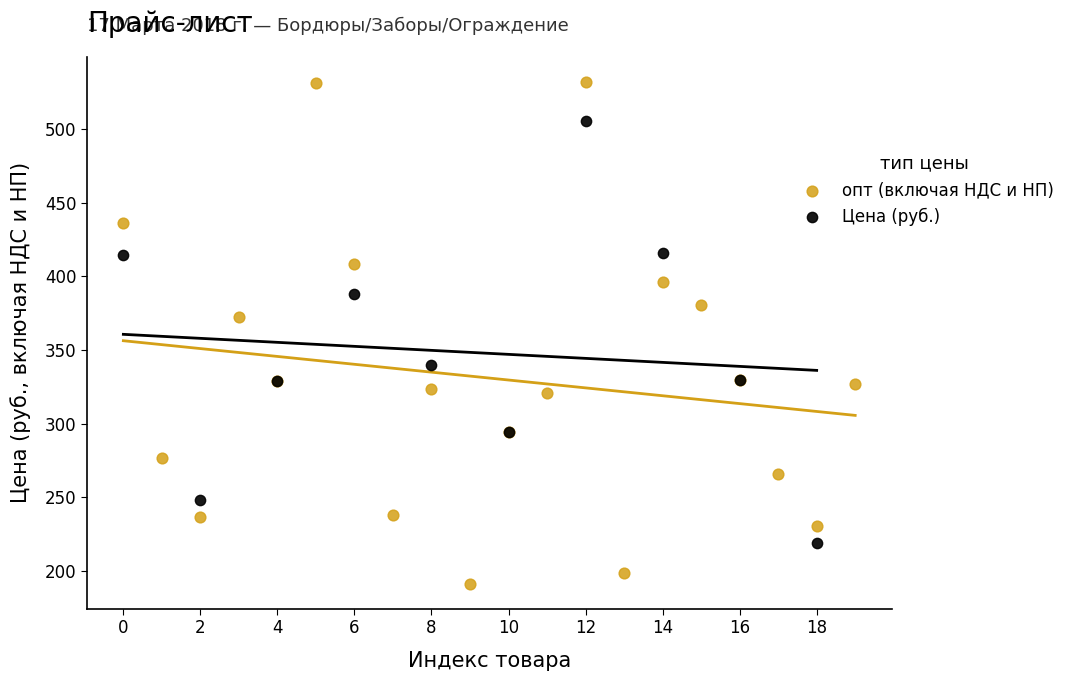

Which series contains the highest Y value?

опт (включая НДС и НП)